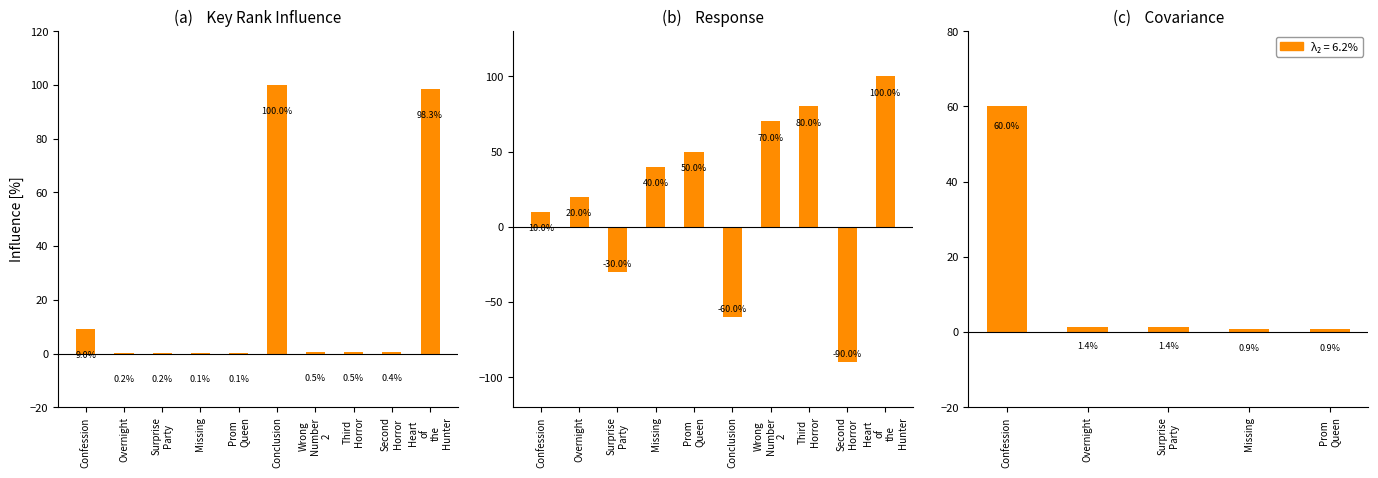

What is the label of the 4th bar from the right?

Wrong Number 2